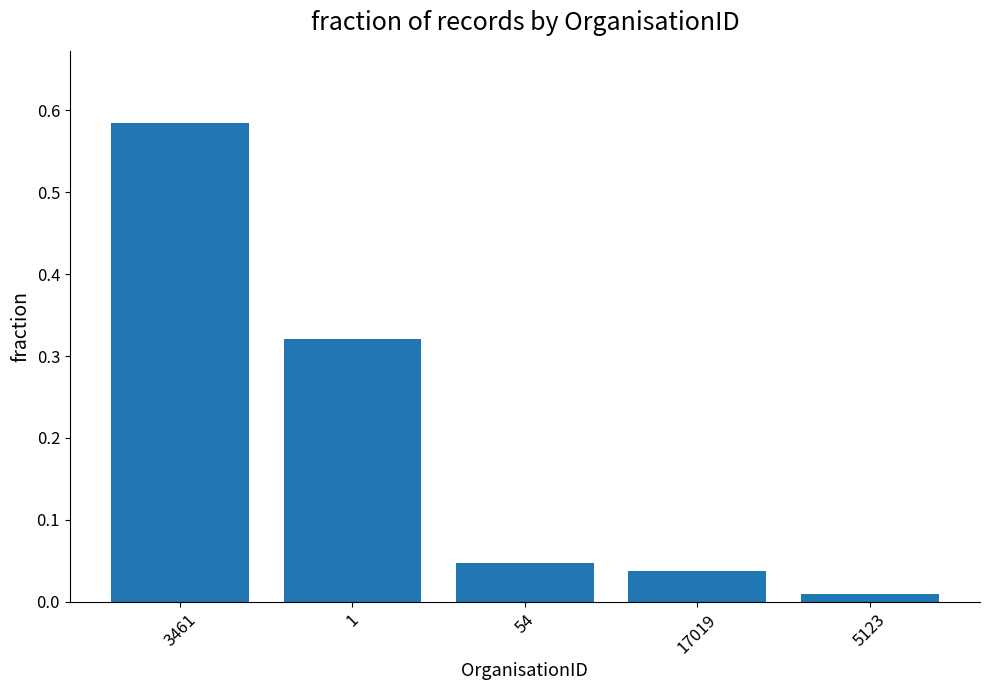

Does the chart contain stacked bars?

No